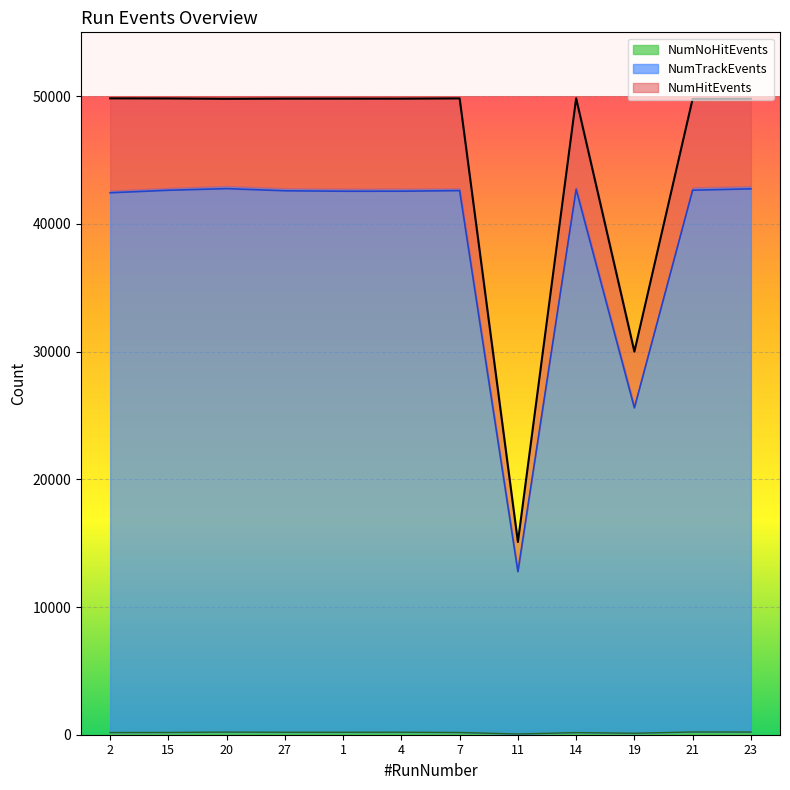

Is it true that NumTrackEvents equals 37675 at 19?

False